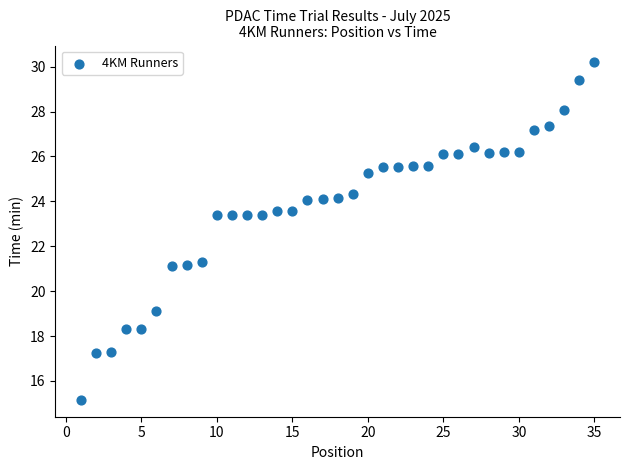

What is the range of Y values (max minus min)?

15.0